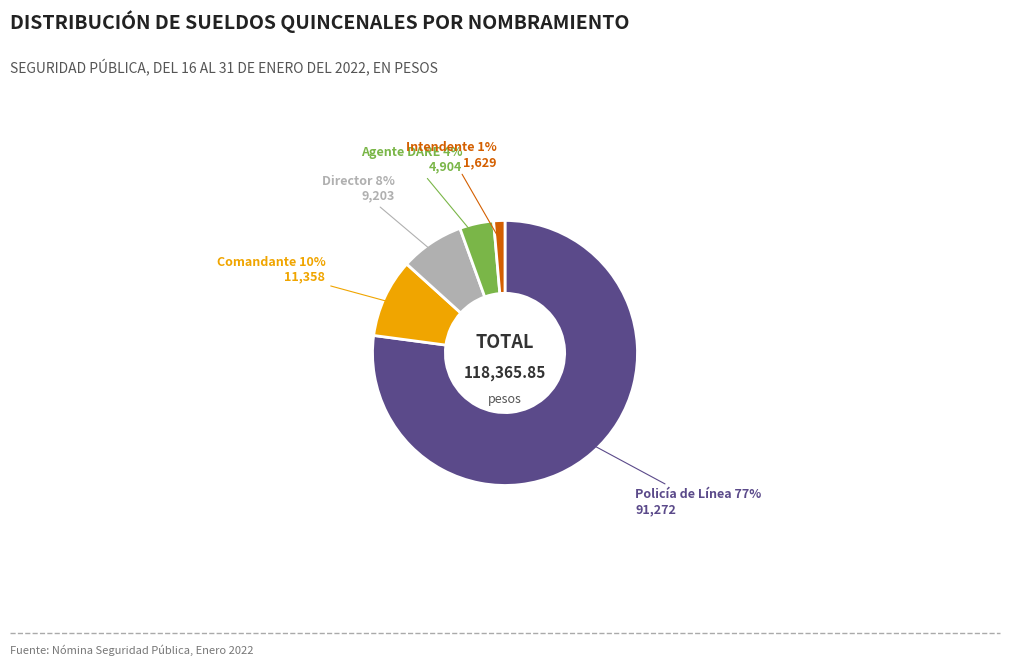

To the nearest percent, what is the average slice percentage?

20%